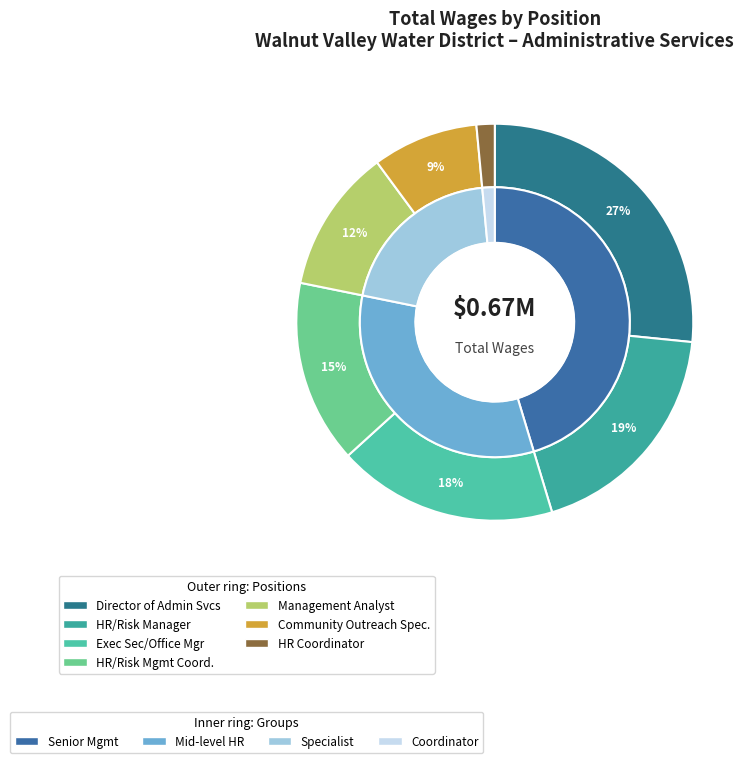

Combined, what portion of the pie is Director Of Administrative Services and Human Resources Coordinator?

28.1%